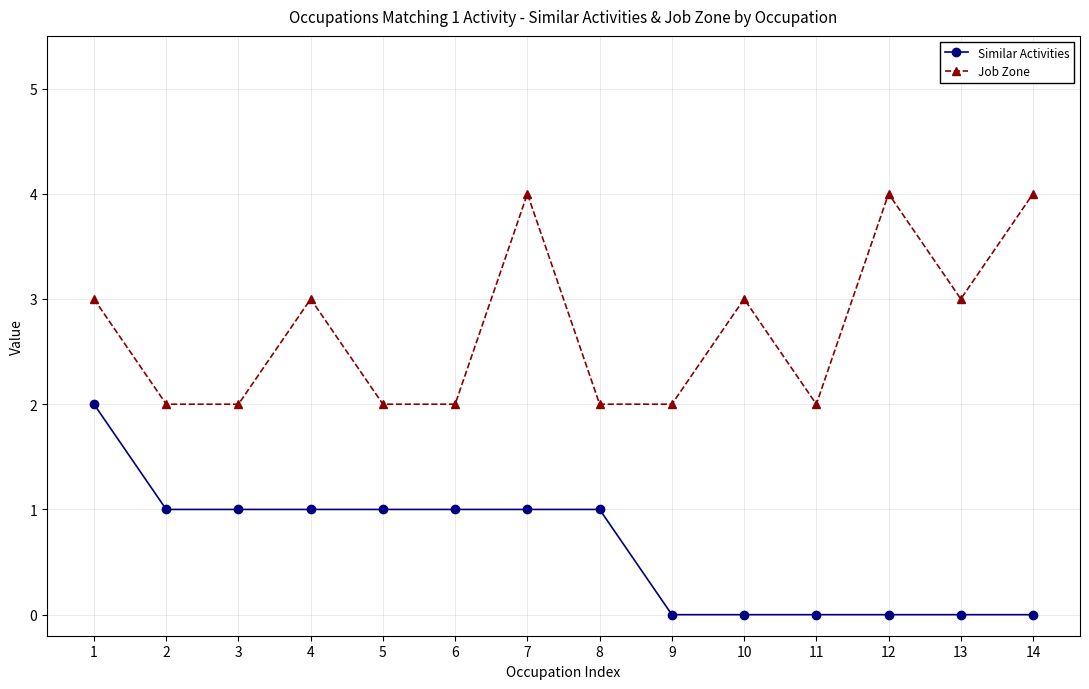

Reading right to left, extract all data points from this chart.

Similar Activities: 0	0	0	0	0	0	1	1	1	1	1	1	1	2
Job Zone: 4	3	4	2	3	2	2	4	2	2	3	2	2	3